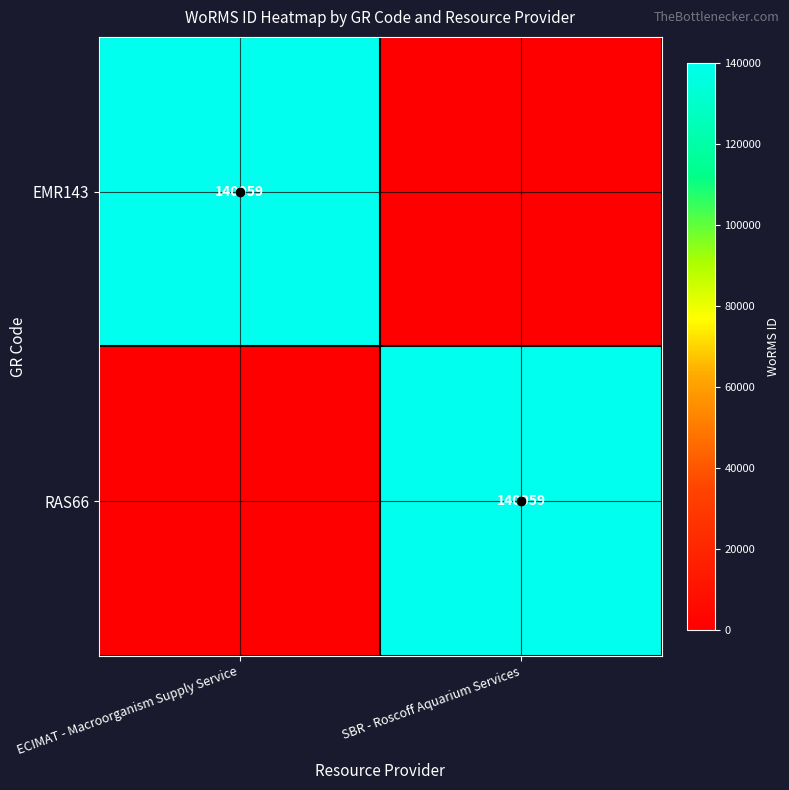

What is the maximum value for RAS66?

140059